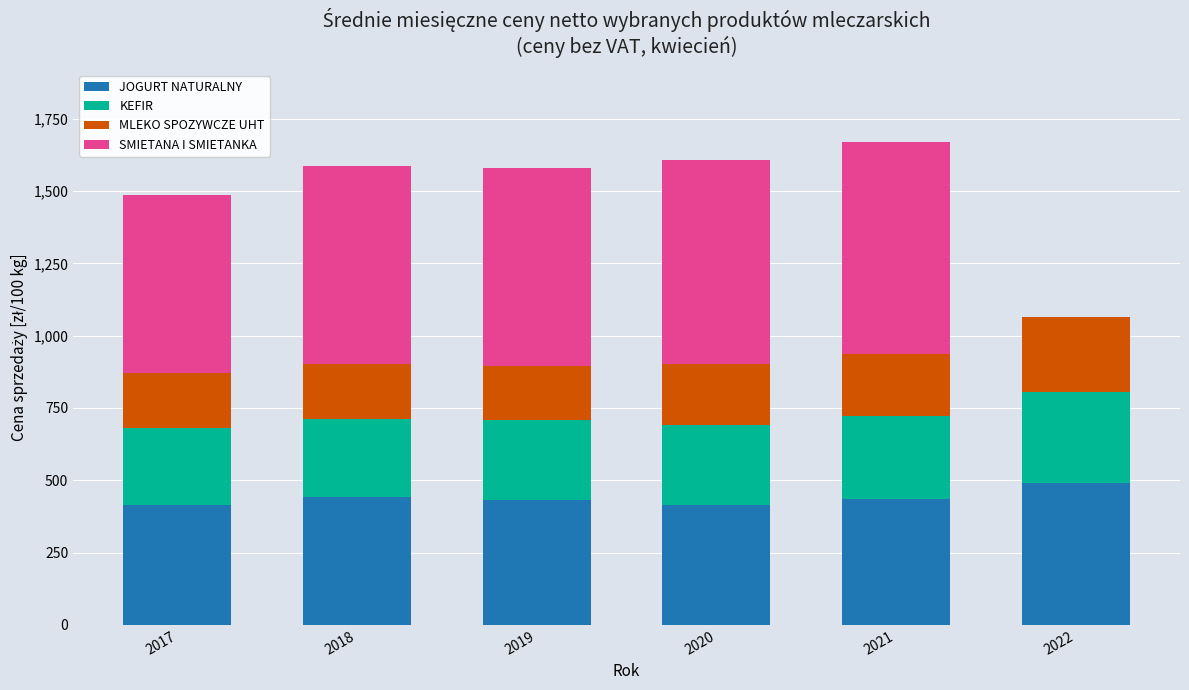

What is the sum of all JOGURT NATURALNY values?

2630.8